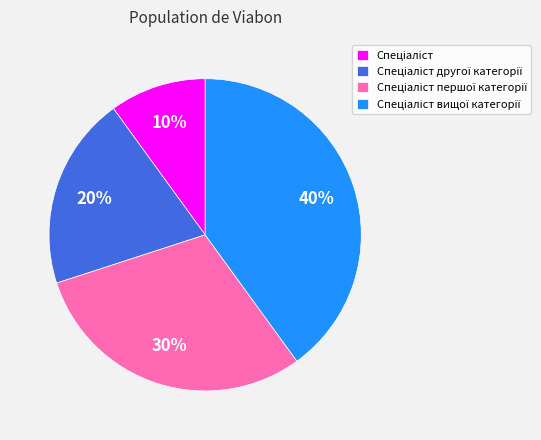

To the nearest percent, what is the difference between the largest and smallest slice percentages?

30%